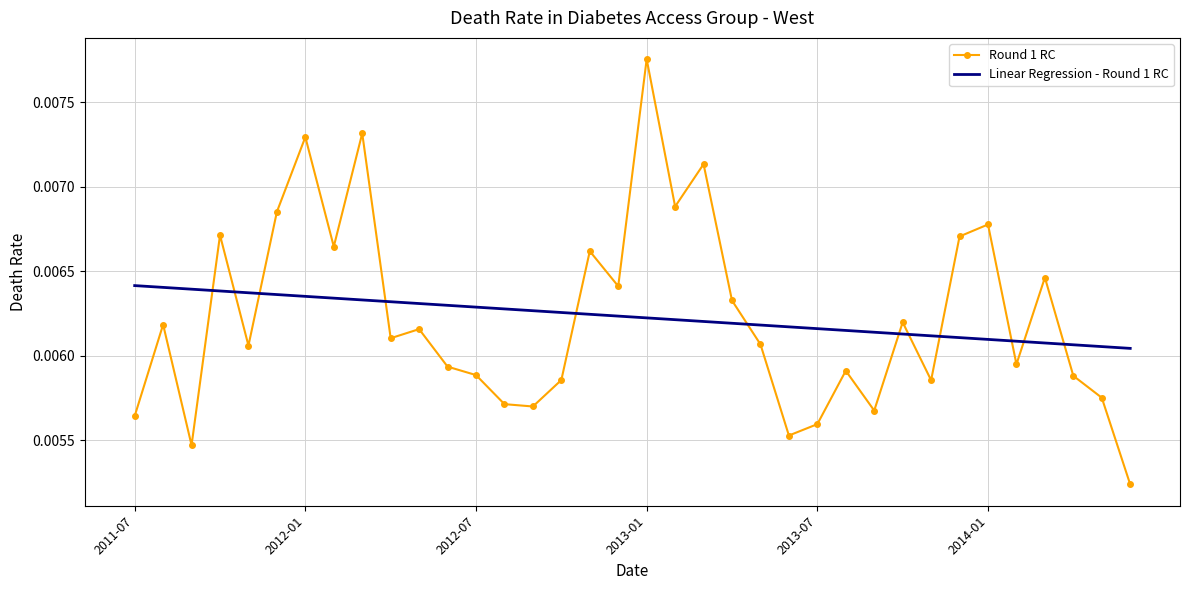

Which series ends up on top after the final intersection of Round 1 RC and Linear Regression - Round 1 RC?

Linear Regression - Round 1 RC